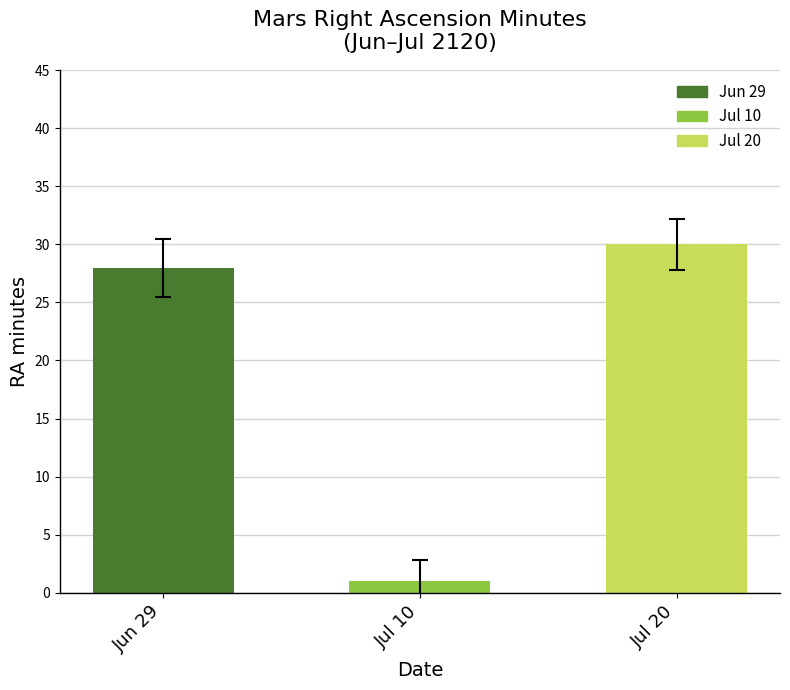

Reading right to left, what are all the values shown in this chart?

Jul 20=30	Jul 10=1	Jun 29=28